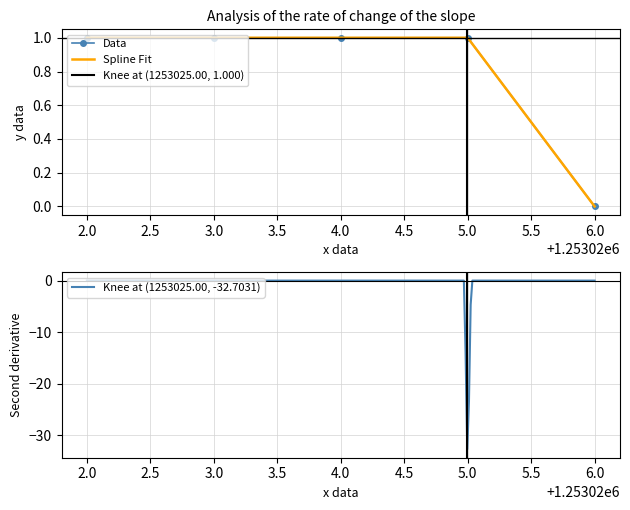

The value of Data at 2.0 is 1. True or false?

True